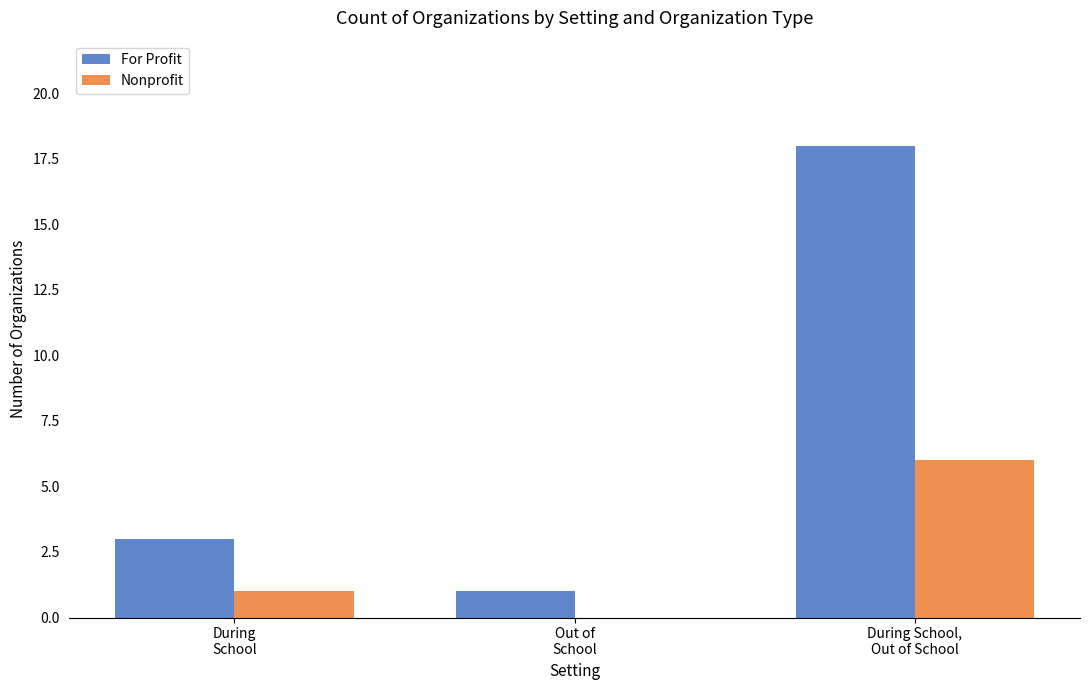

The Nonprofit series shows 3 at Out of
School. True or false?

False